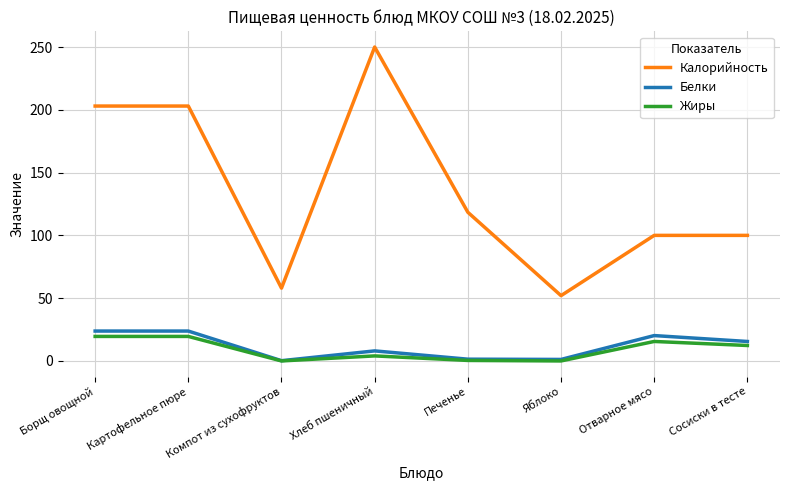

What is the difference between the second highest and second lowest values in the Жиры series?

19.5